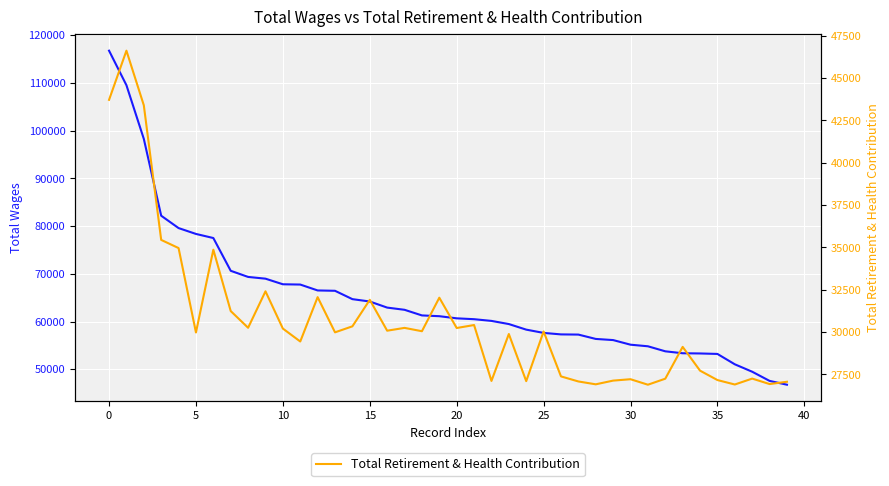

Rank the series at 30 from lowest to highest value.

Total Retirement & Health Contribution, Total Wages